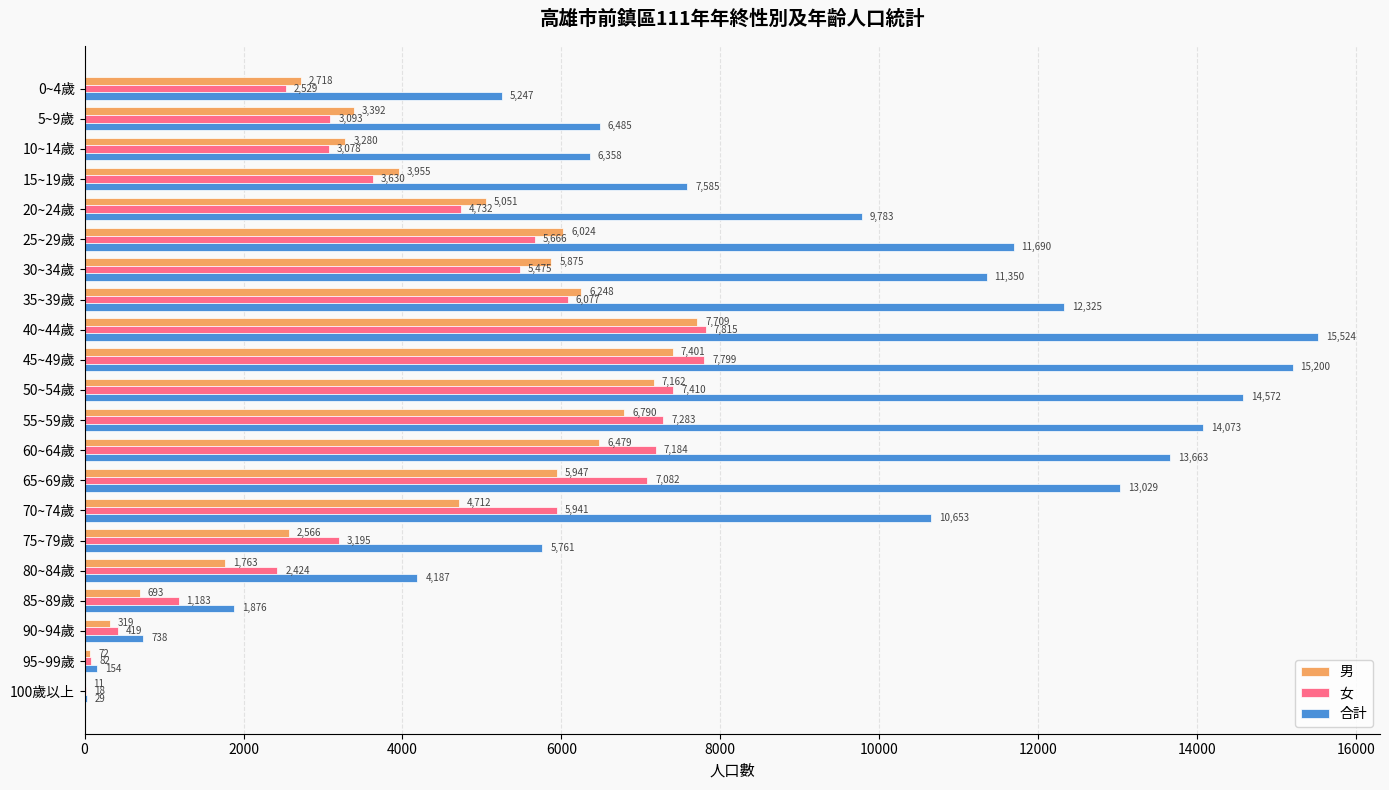

Which series has the widest spread of values?

合計